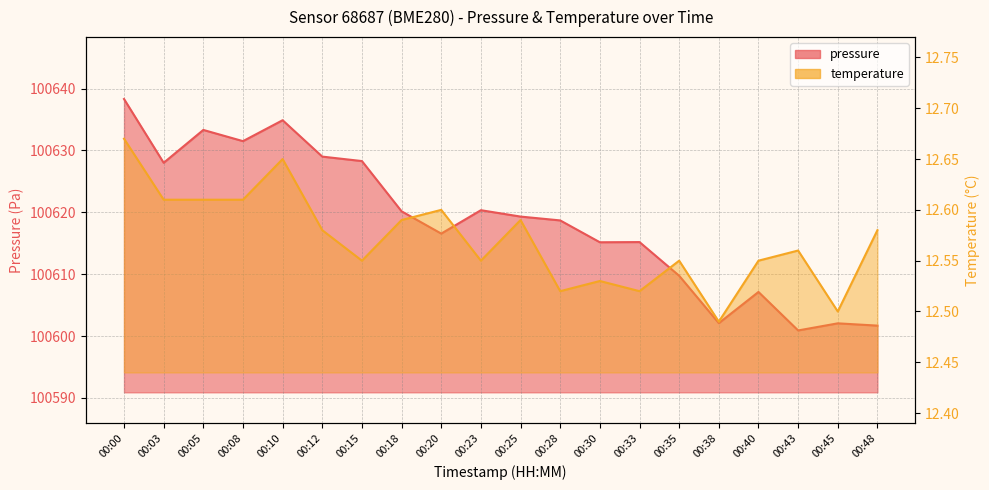

At which category is the sum across all series the highest?

00:00